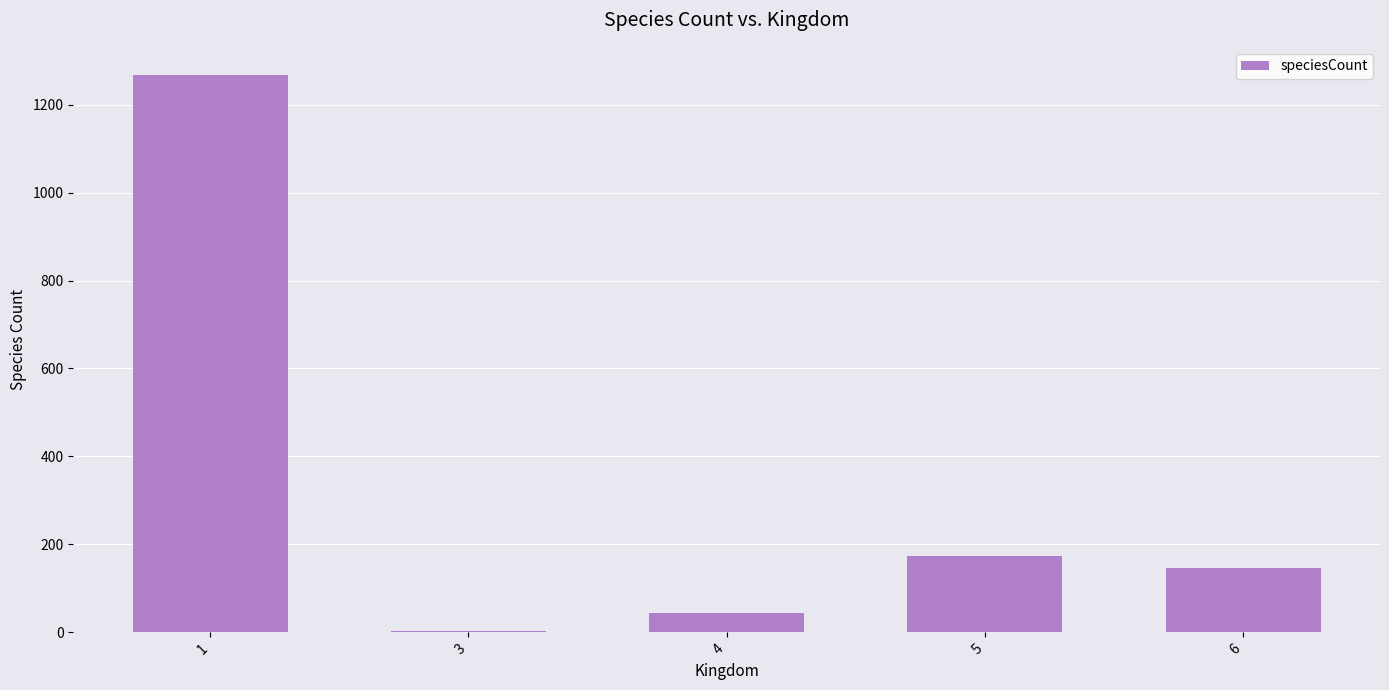

How many distinct data groups are displayed?

1